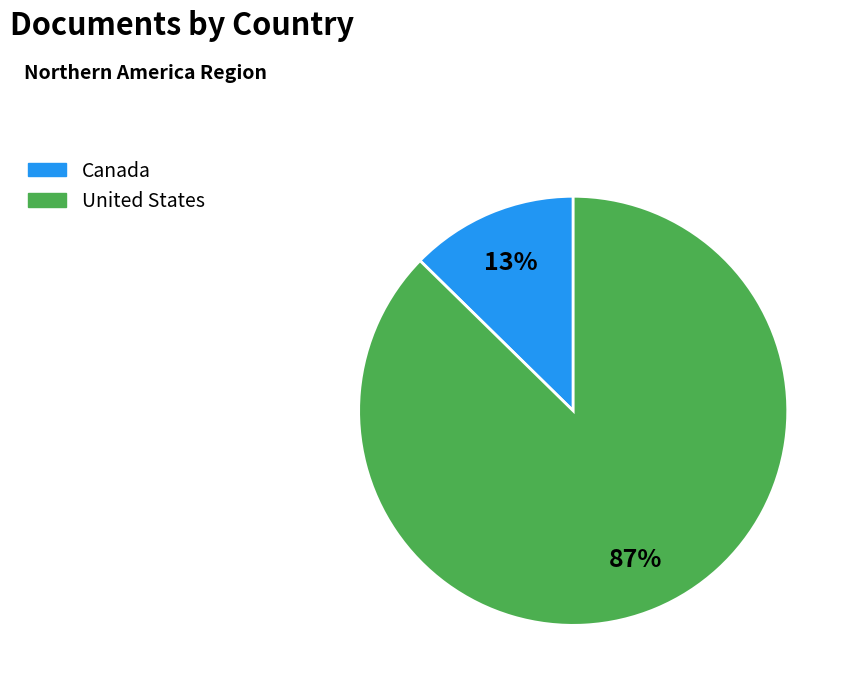

Between United States and Canada, which is larger?

United States